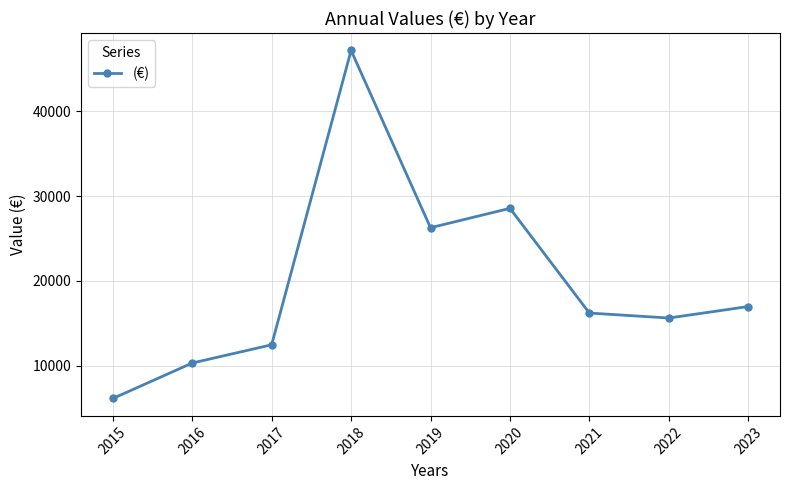

Approximately how many times larger is the value at 2016 compared to 2015?

1.7